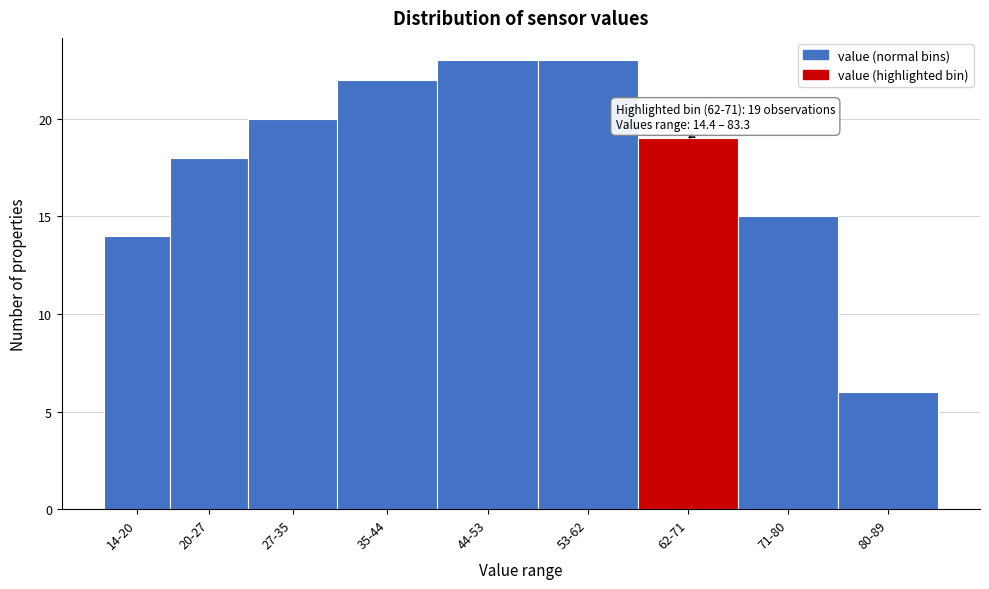

Reading right to left, extract all data points from this chart.

80-89=6	71-80=15	62-71=19	53-62=23	44-53=23	35-44=22	27-35=20	20-27=18	14-20=14